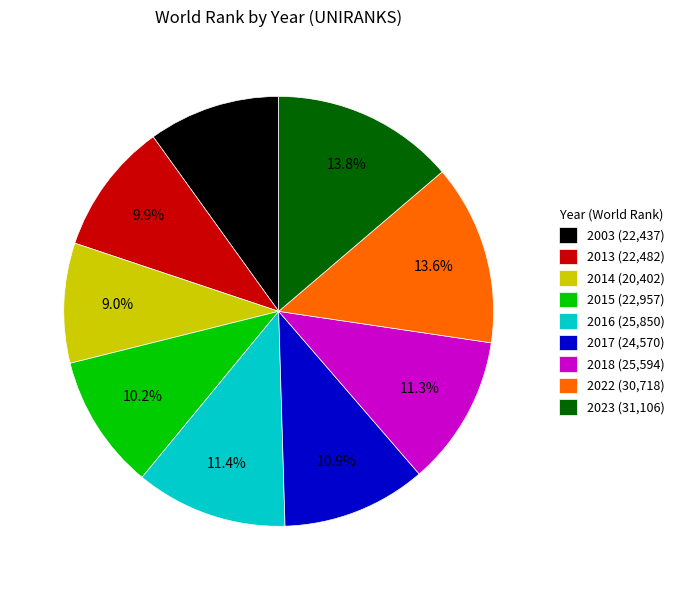

Which slice is the smallest?

2014